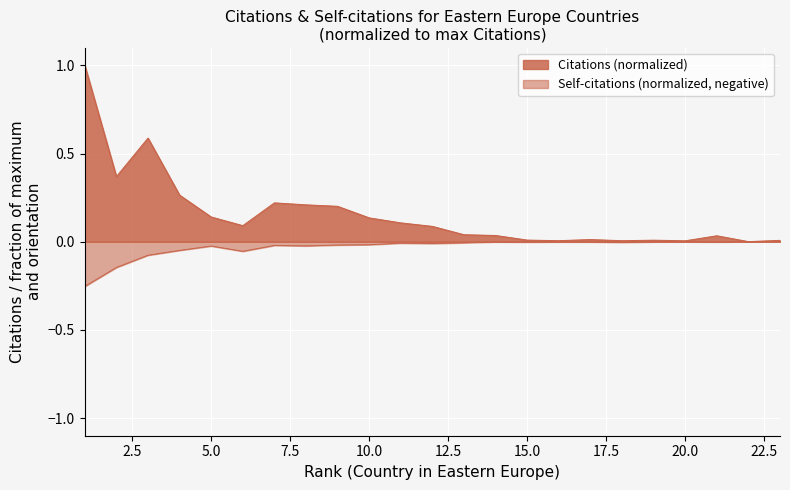

True or false: Self-citations and Citations cross at least once.

False